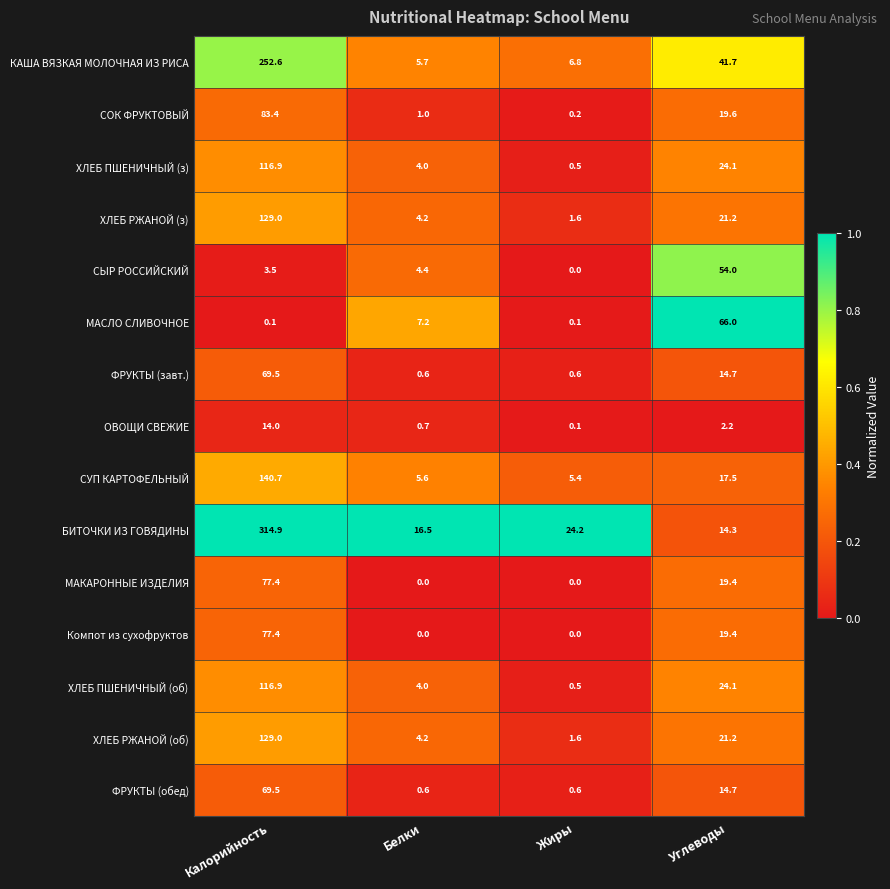

At which category is the sum across all series the highest?

Калорийность